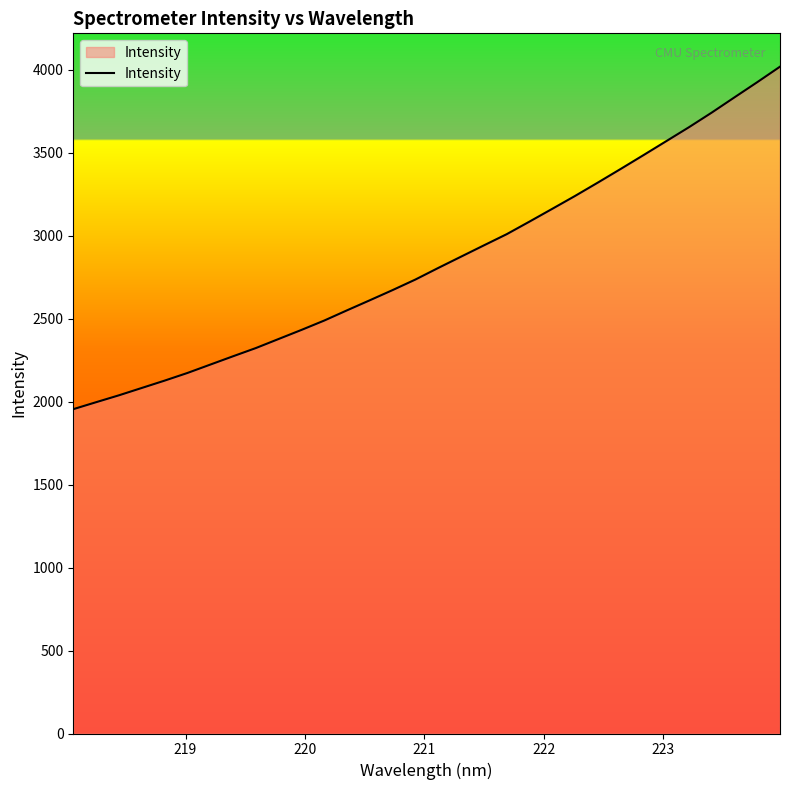

What is the minimum value shown in the chart?

1954.8